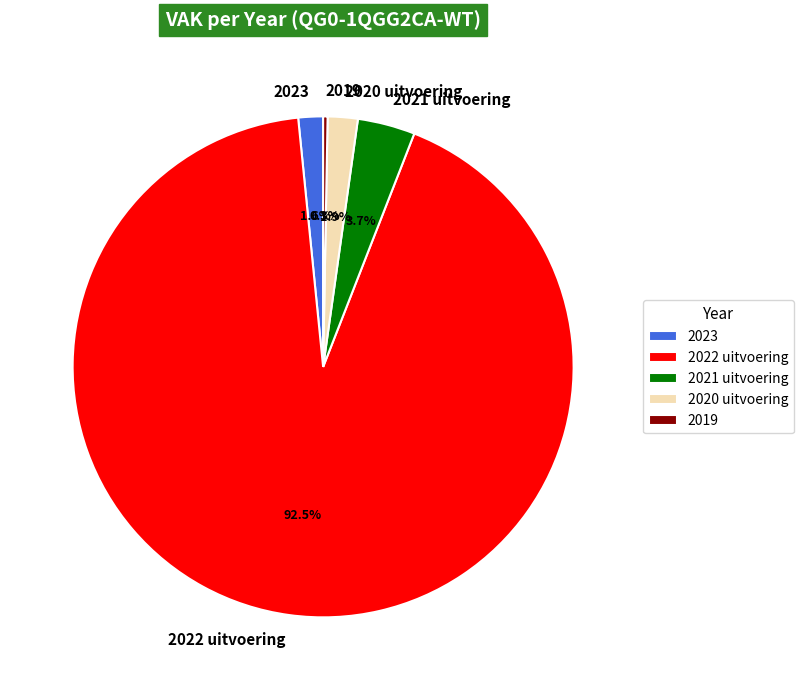

Is the sum of 2019 and 2020 uitvoering greater than half?

No